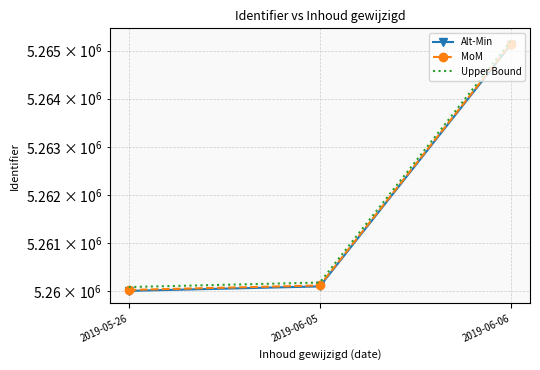

What is the total value across all series at 2019-06-06?

15795471.4